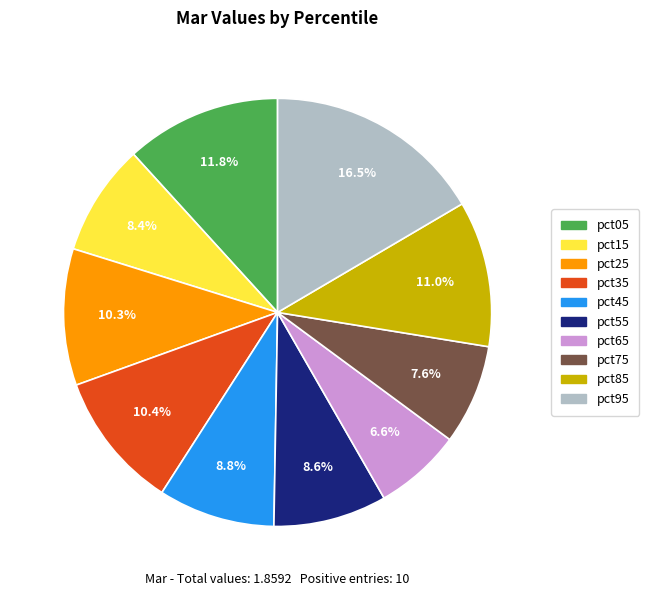

The pct15 slice represents 8% of the pie. True or false?

True